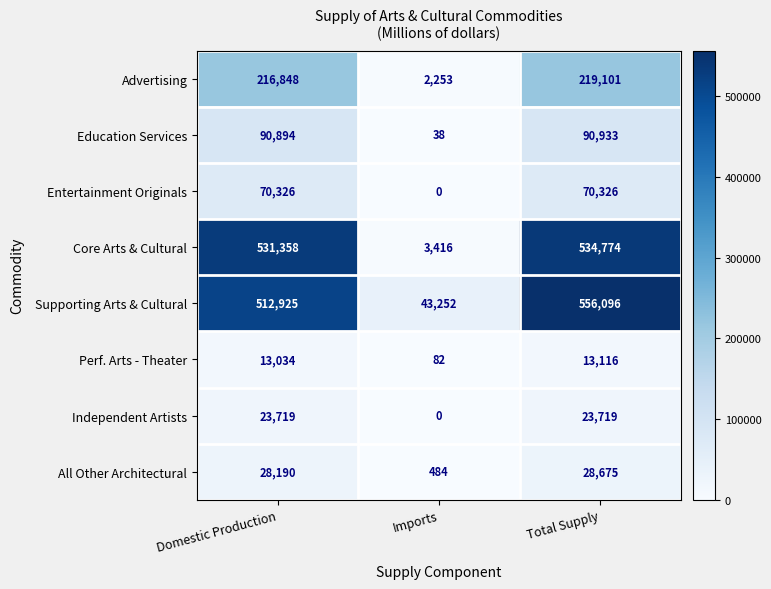

What is the maximum value shown in the chart?

556096